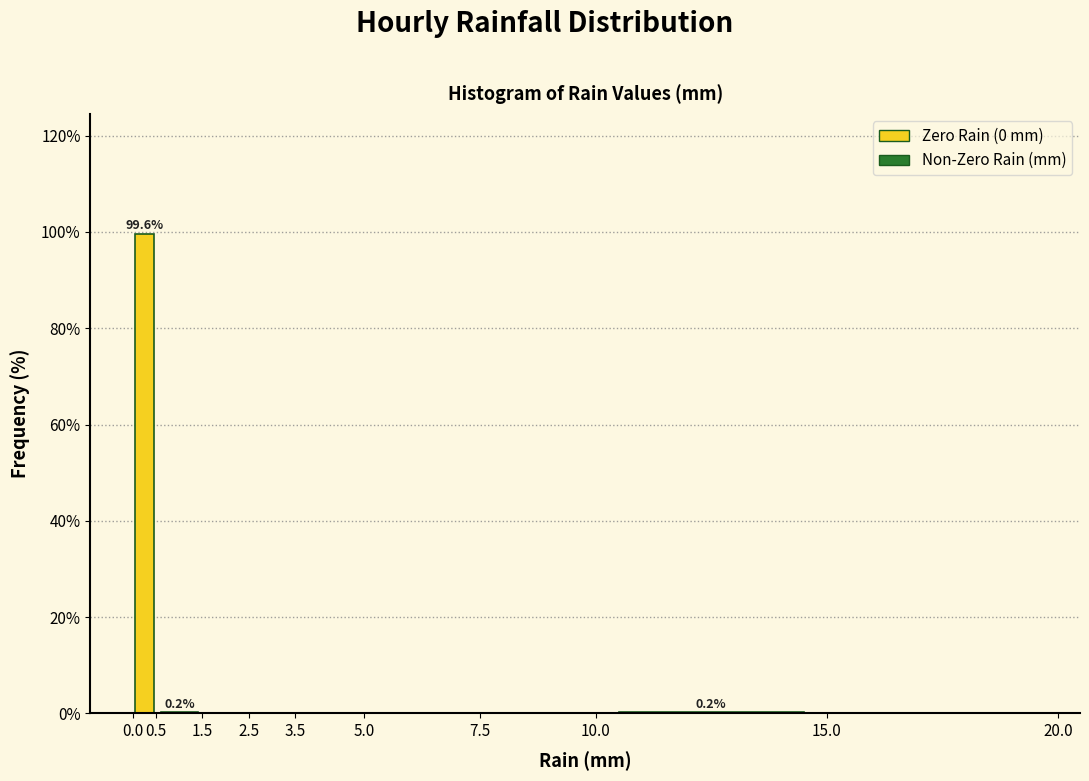

Which range on the x-axis has the tallest bar?

0.0 to 0.5